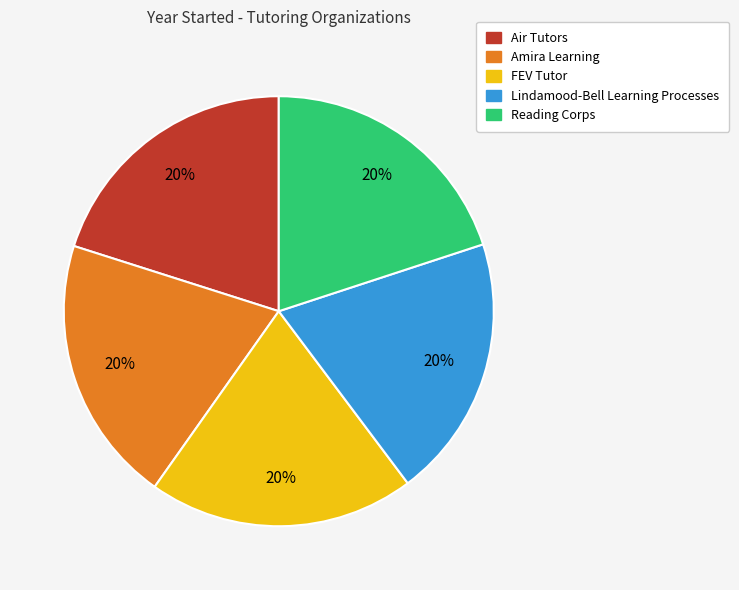

Does any single category account for the majority?

No